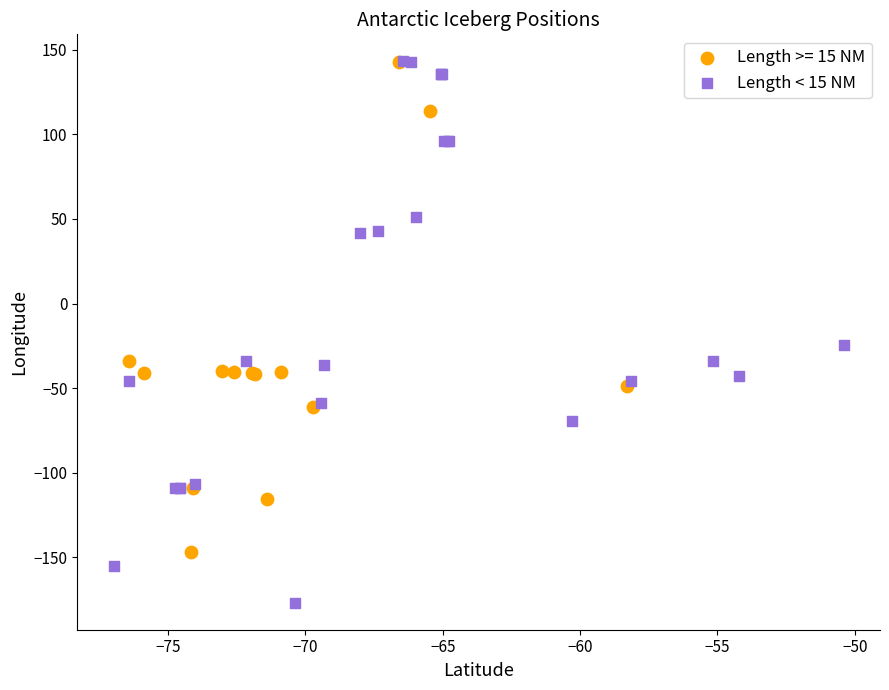

Which series has the widest spread of Y values?

Length < 15 NM